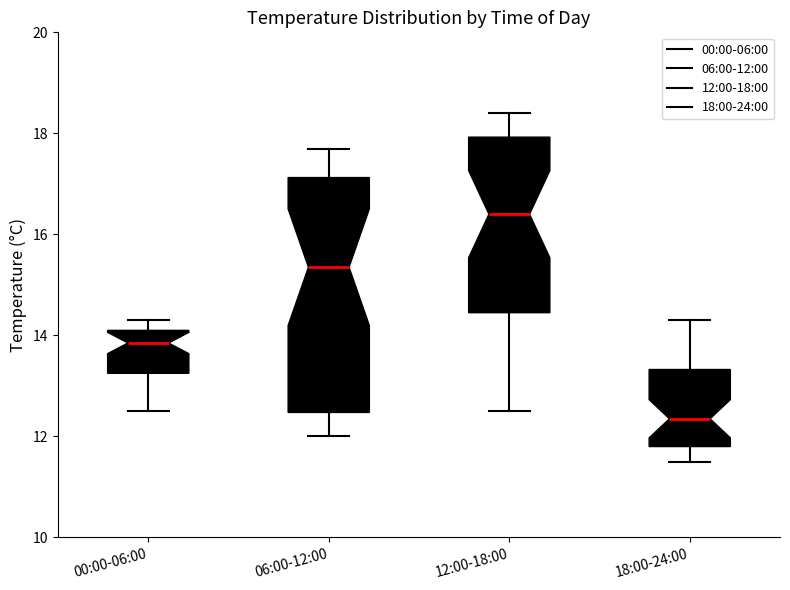

Reading left to right, transcribe this box plot: for each box, give where its median line is, the range the box spans, and where its two whiskers end, as read against the y-axis. The values are not printed on the chart, so give them approximately, as read against the axis.

00:00-06:00: median 13.8, box 13.2 to 14.2, whiskers 12.6 to 14.4
06:00-12:00: median 15.4, box 12.4 to 17.2, whiskers 12.0 to 17.8
12:00-18:00: median 16.4, box 14.4 to 18.0, whiskers 12.6 to 18.4
18:00-24:00: median 12.4, box 11.8 to 13.4, whiskers 11.6 to 14.4